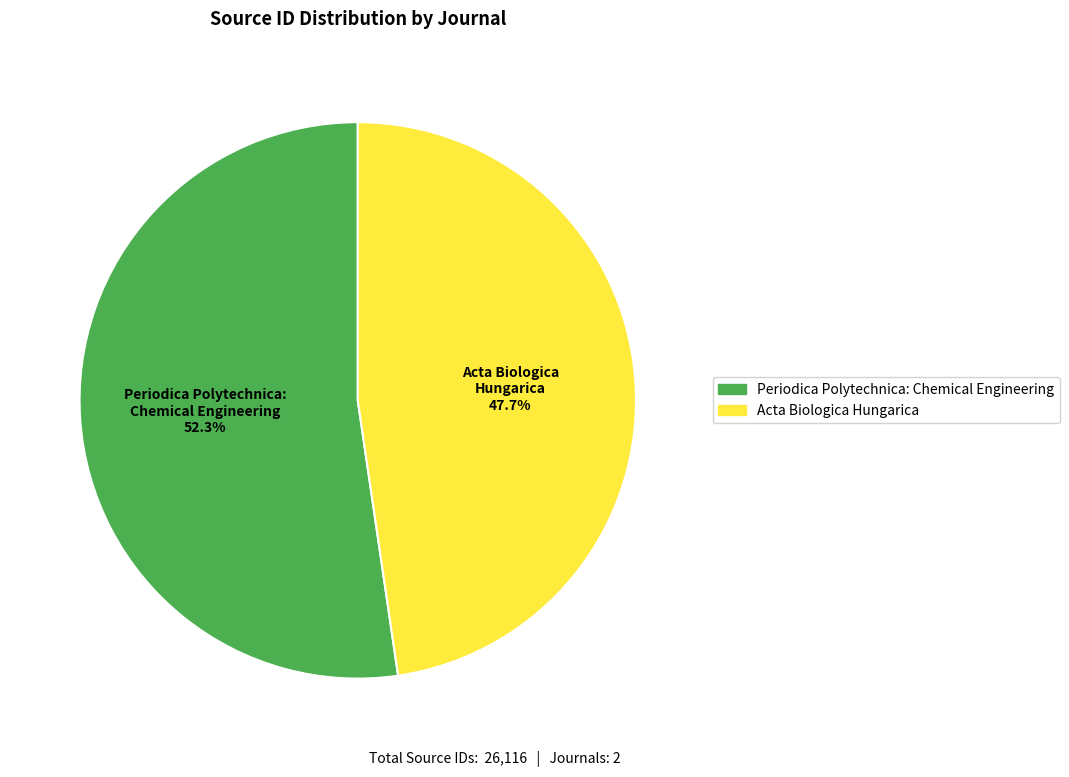

The Acta Biologica Hungarica slice represents 34% of the pie. True or false?

False